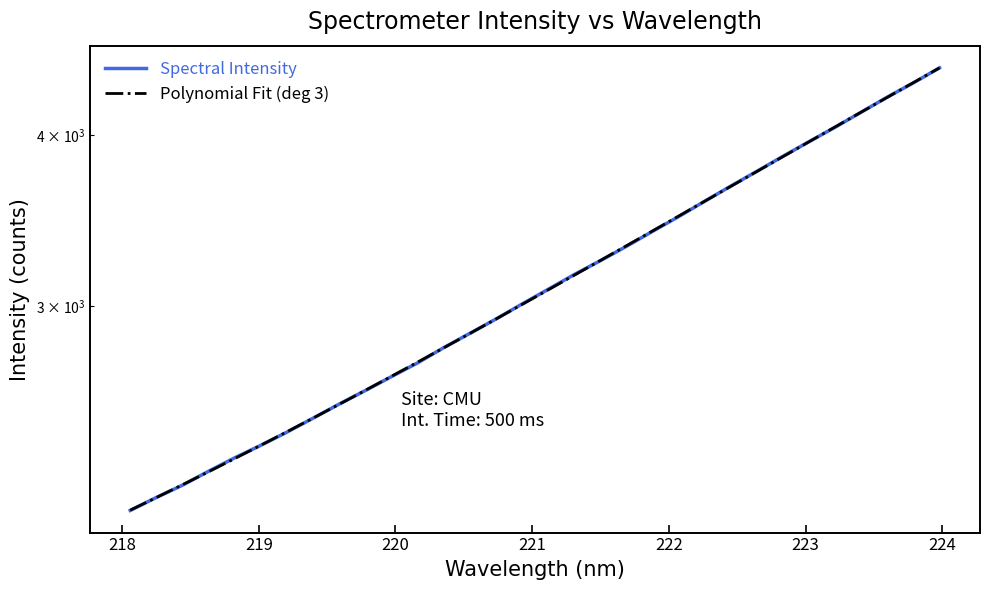

How many values in the Polynomial Fit (deg 3) series exceed 3082?

16